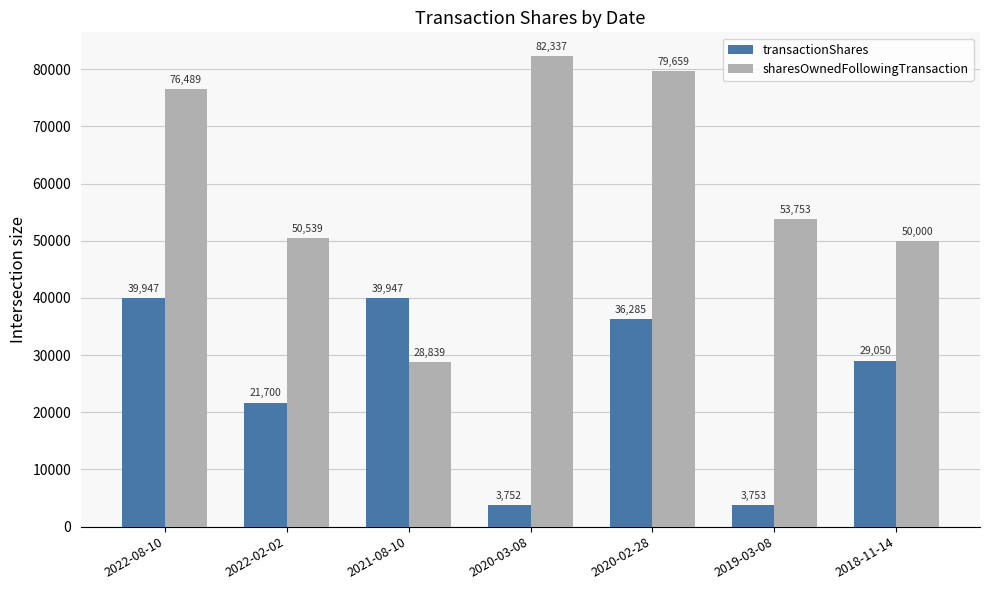

What is the sum of all sharesOwnedFollowingTransaction values?

421616